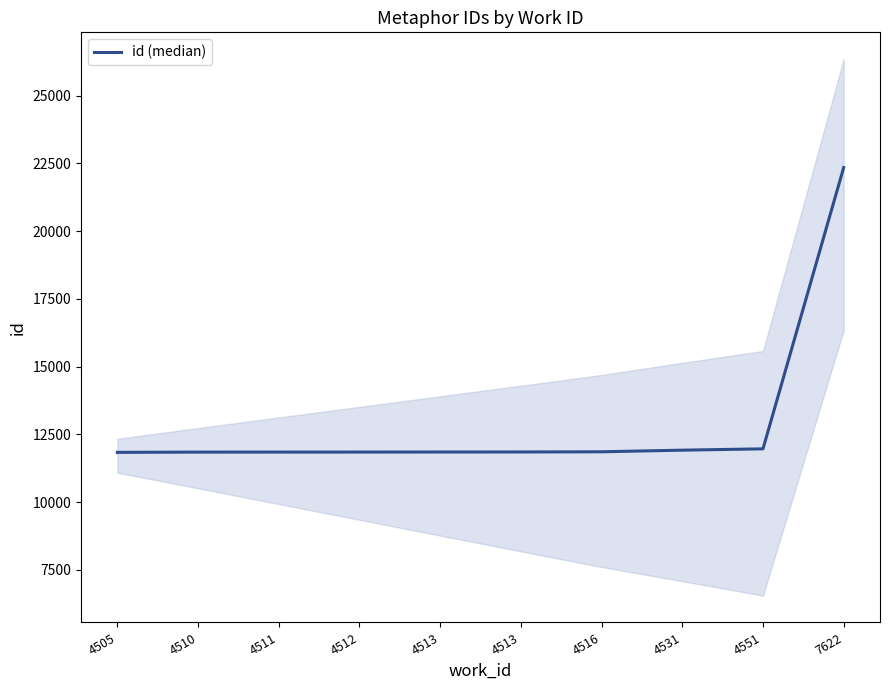

The value at 4510 is 5848. True or false?

False